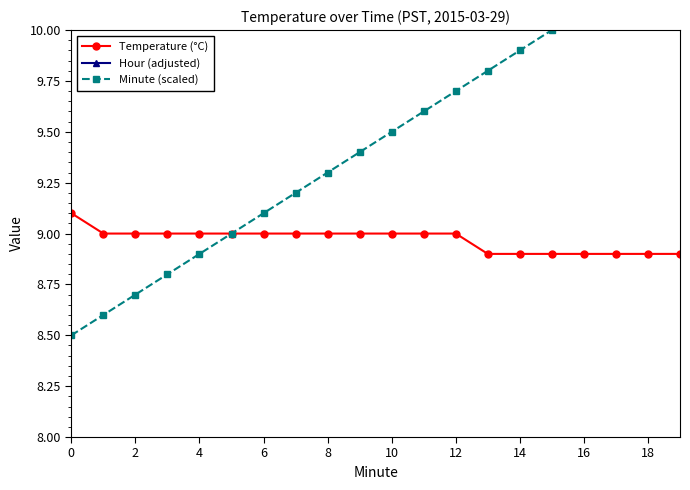

The Temperature (°C) series shows 9.1 at 0. True or false?

True